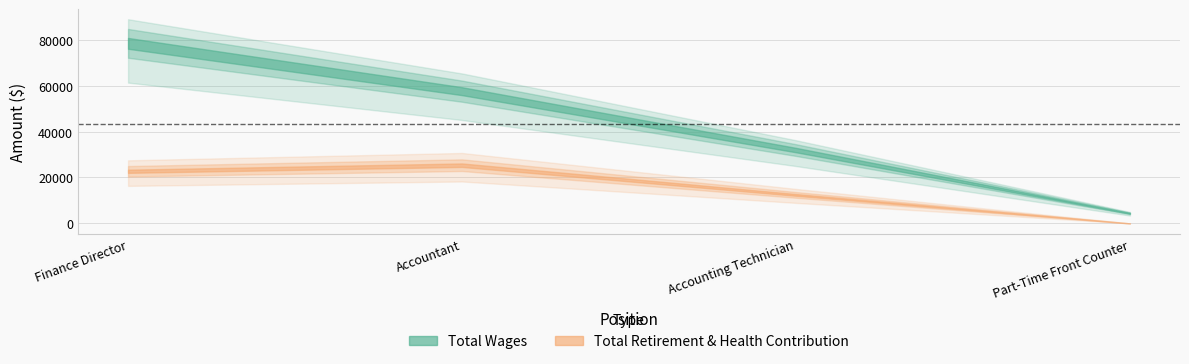

What is the label of the 1st point from the right?

Part-Time Front Counter